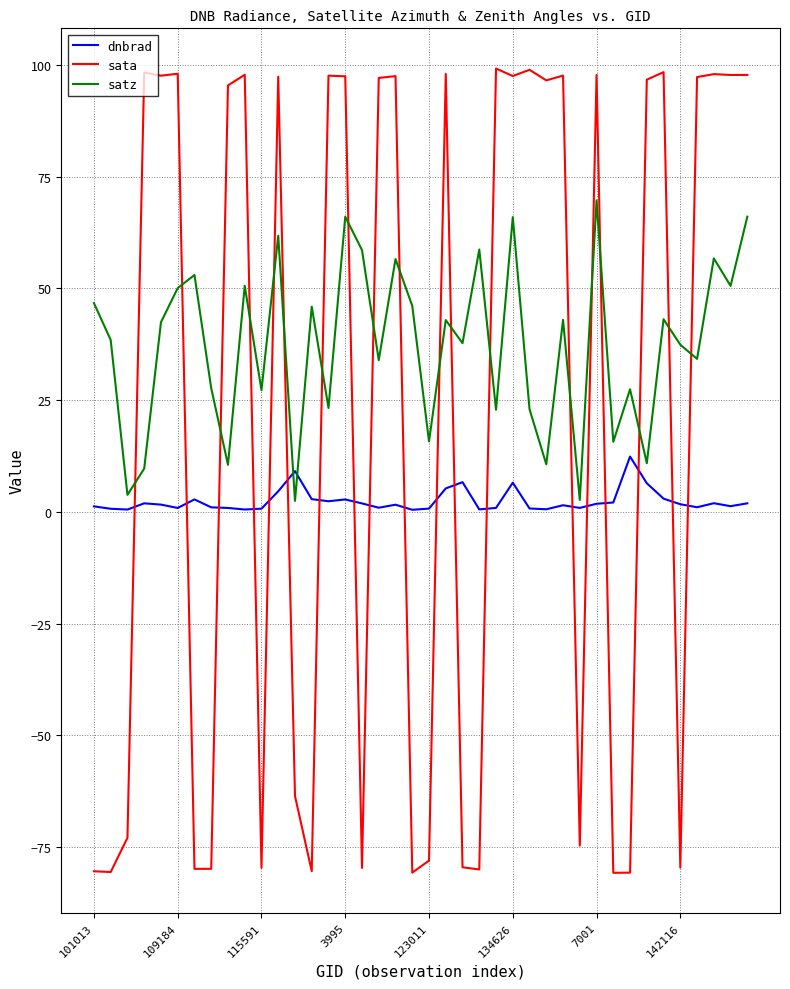

Which series ends up on top after the final intersection of sata and dnbrad?

sata